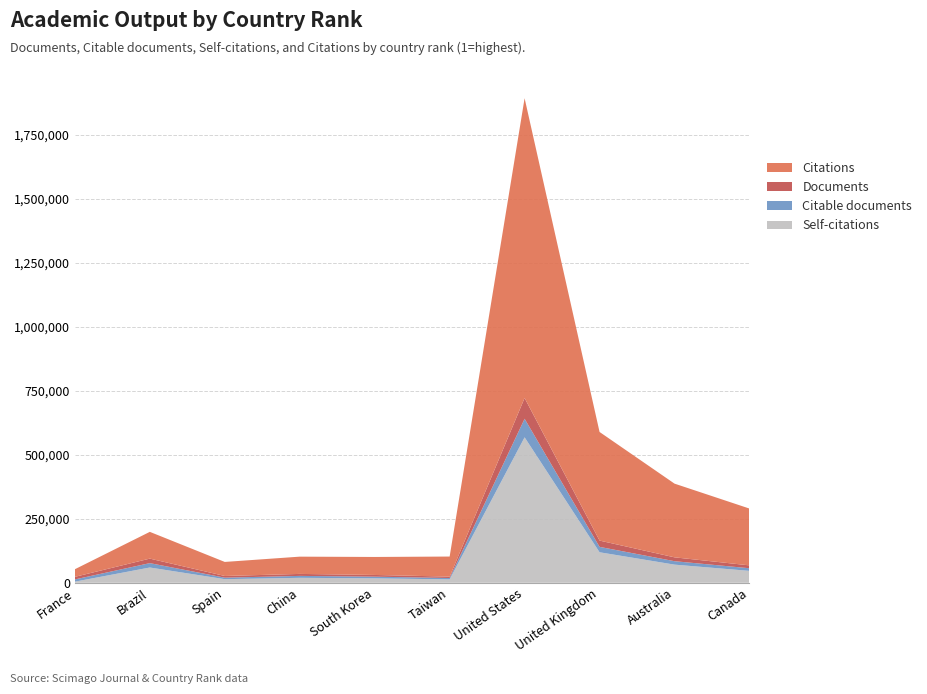

Reading left to right, list all the values displayed in this chart.

Self-citations: 10=4390	9=59651	8=14100	7=19422	6=17326	5=13294	4=568190	3=119170	2=70890	1=46494
Citable documents: 10=8731	9=17130	8=5891	7=7515	6=6581	5=5354	4=72548	3=21123	2=13438	1=10268
Documents: 10=10066	9=17626	8=6585	7=7723	6=6654	5=5442	4=81106	3=24559	2=15076	1=11252
Citations: 10=29732	9=104515	8=54858	7=67425	6=70307	5=78413	4=1170823	3=424228	2=287875	1=221905